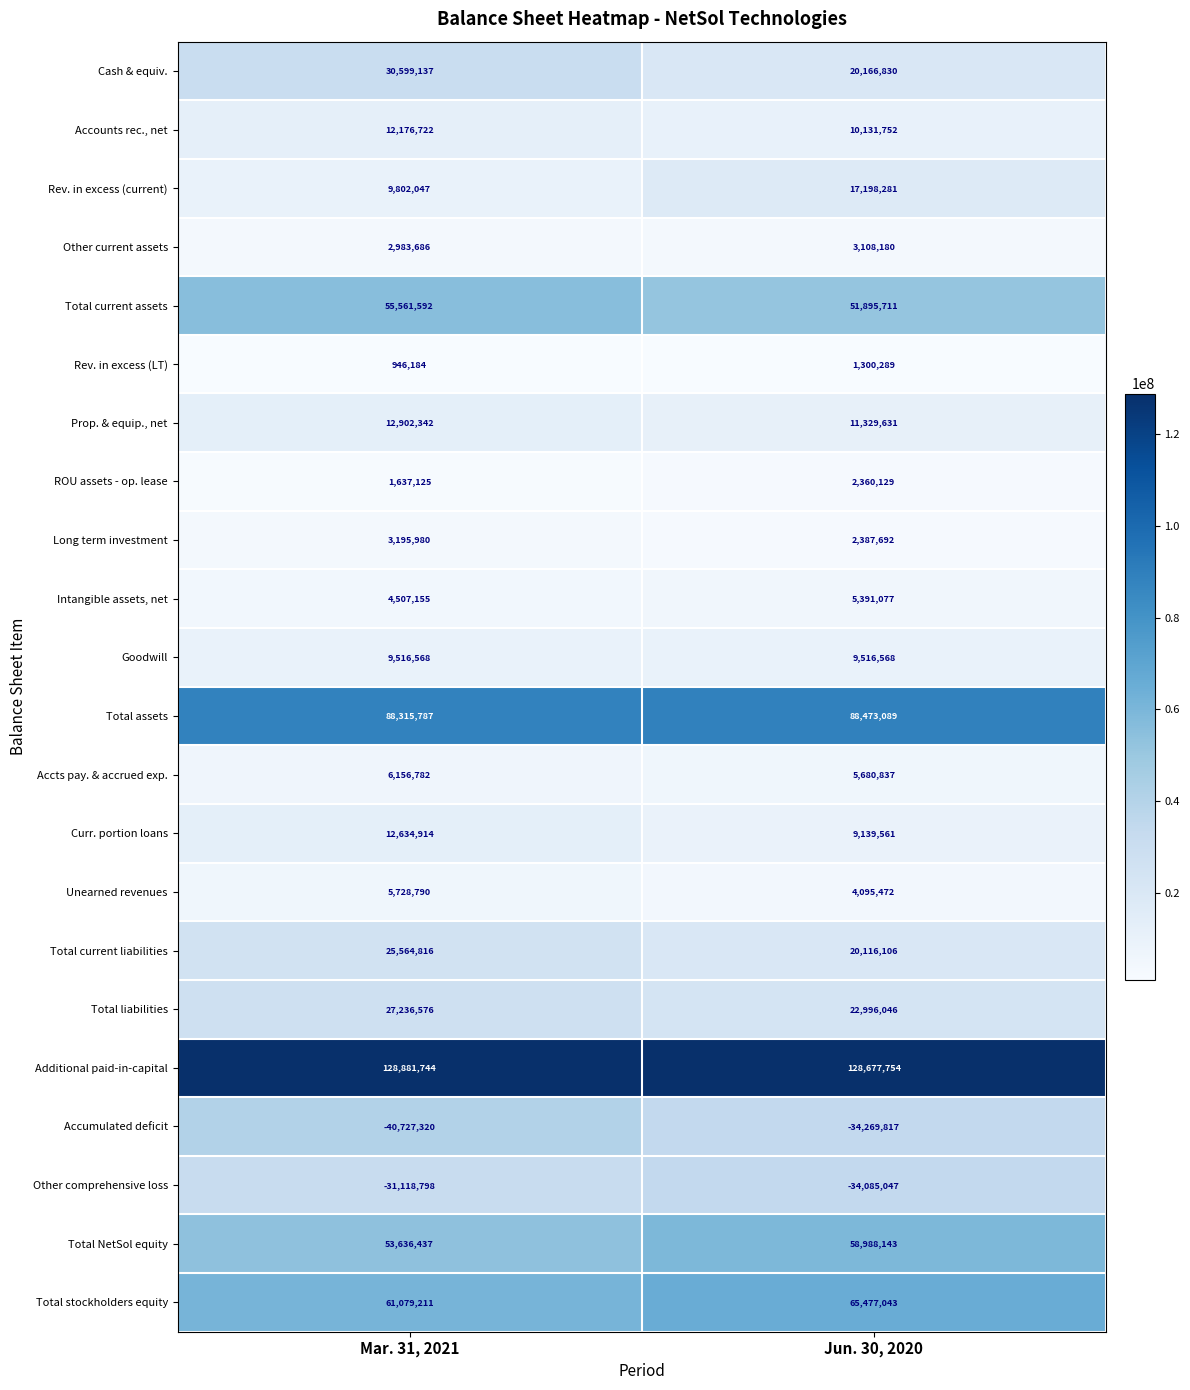

True or false: Other current assets has a value of 3108180 at Jun. 30, 2020.

True